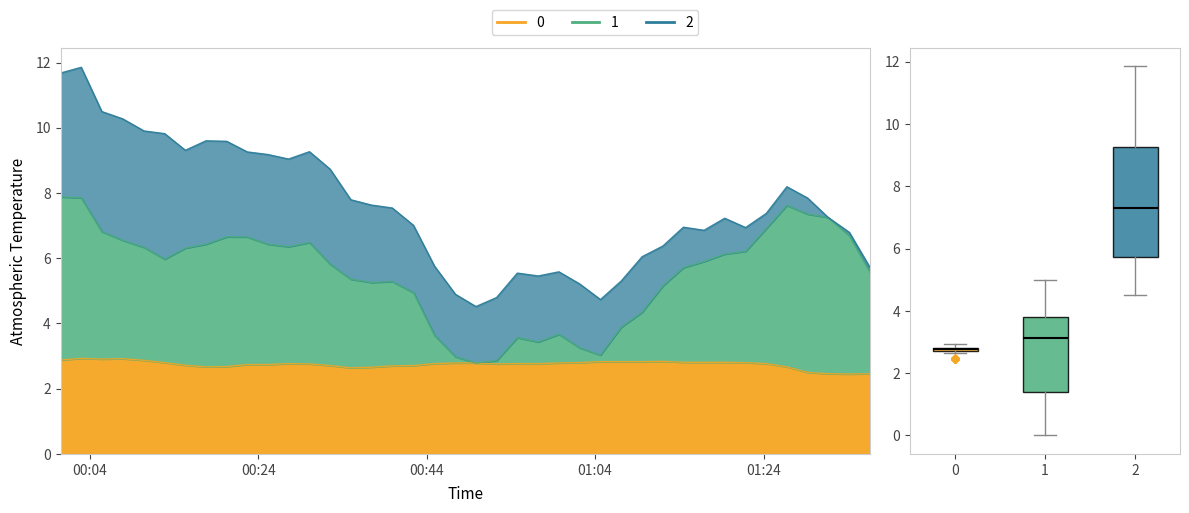

True or false: BME280_humidity and BME280_temperature intersect in this chart.

False